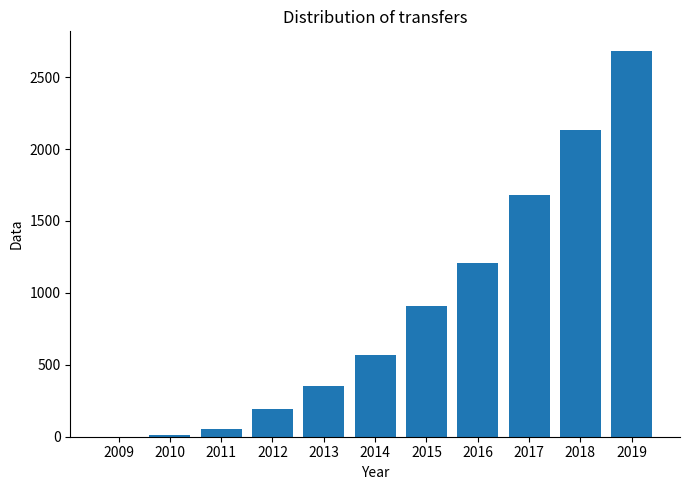

Is it true that the value at 2016 is 578.9?

False